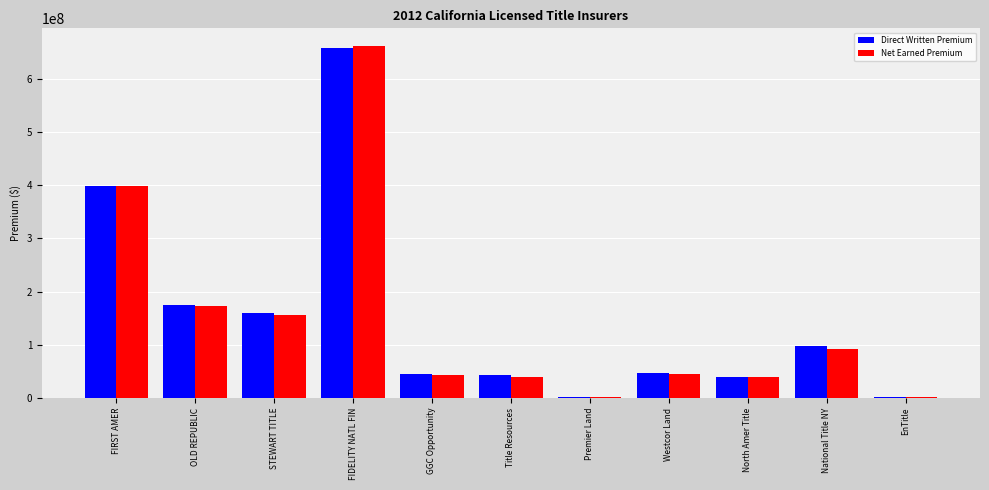

How many groups of bars are there?

11